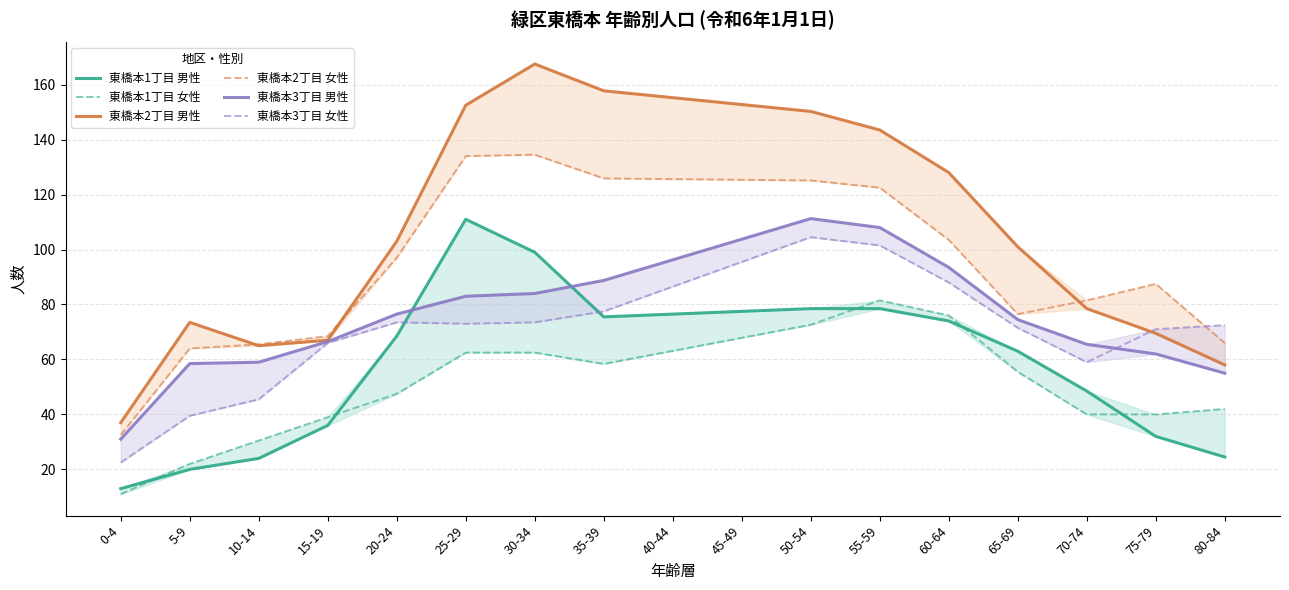

What is the label of the 2nd point from the right?

75-79